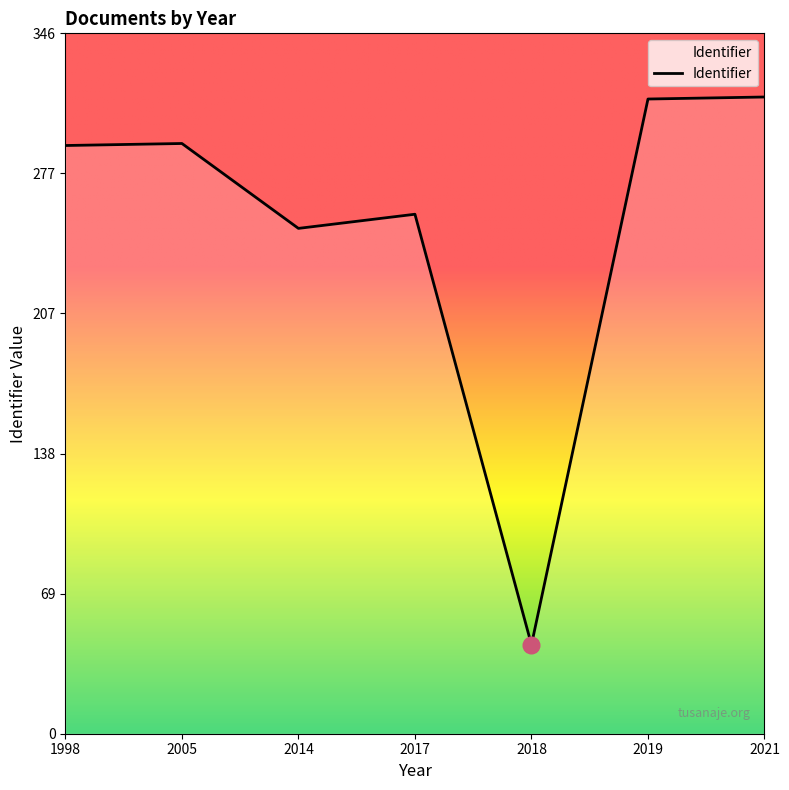

The chart shows a value of 257 at 2017. True or false?

True